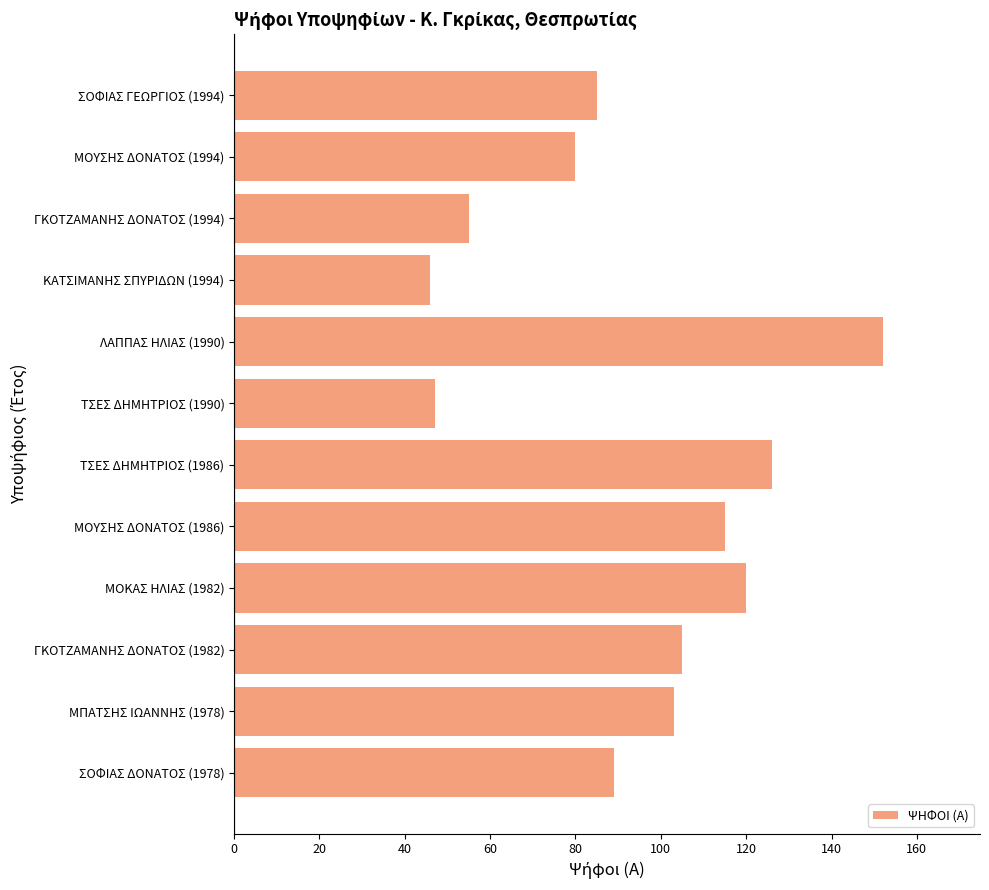

What is the minimum value shown in the chart?

46